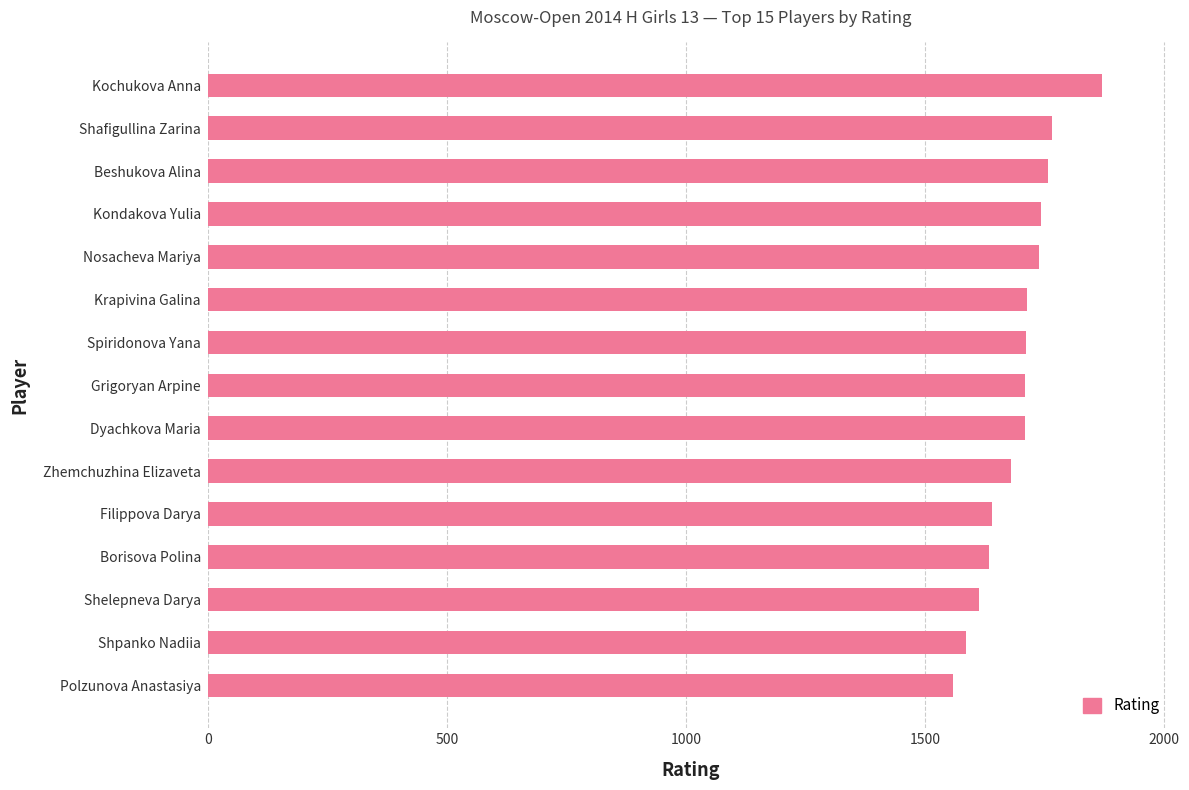

What is the difference between the values at Beshukova Alina and Shpanko Nadiia?

172